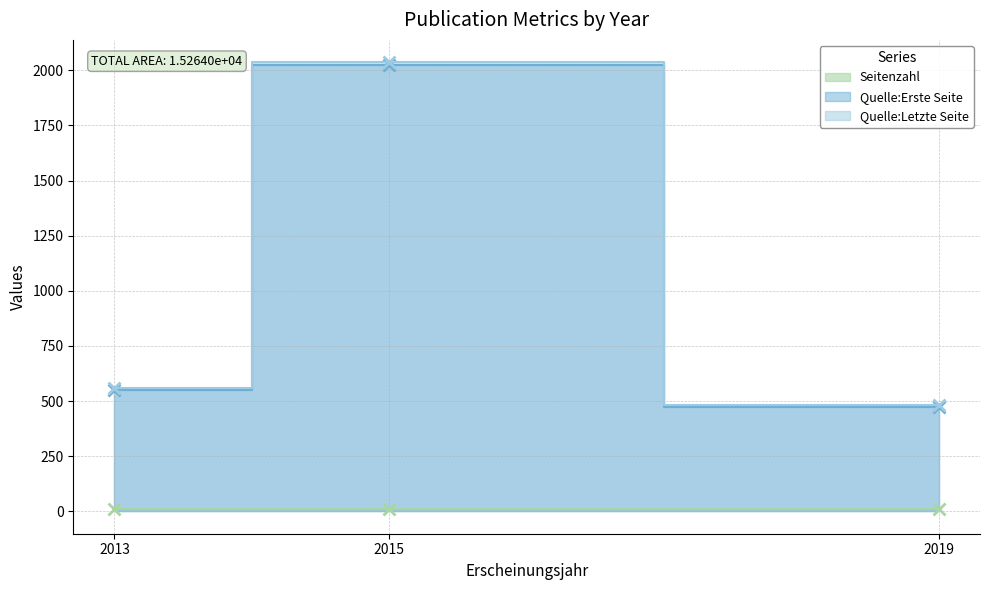

Read the Seitenzahl value at 2013.

10